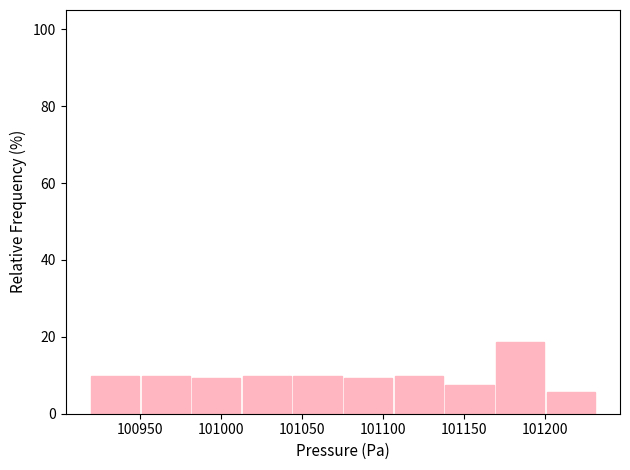

Over which range of the x-axis is the bar tallest?

101170 to 101200